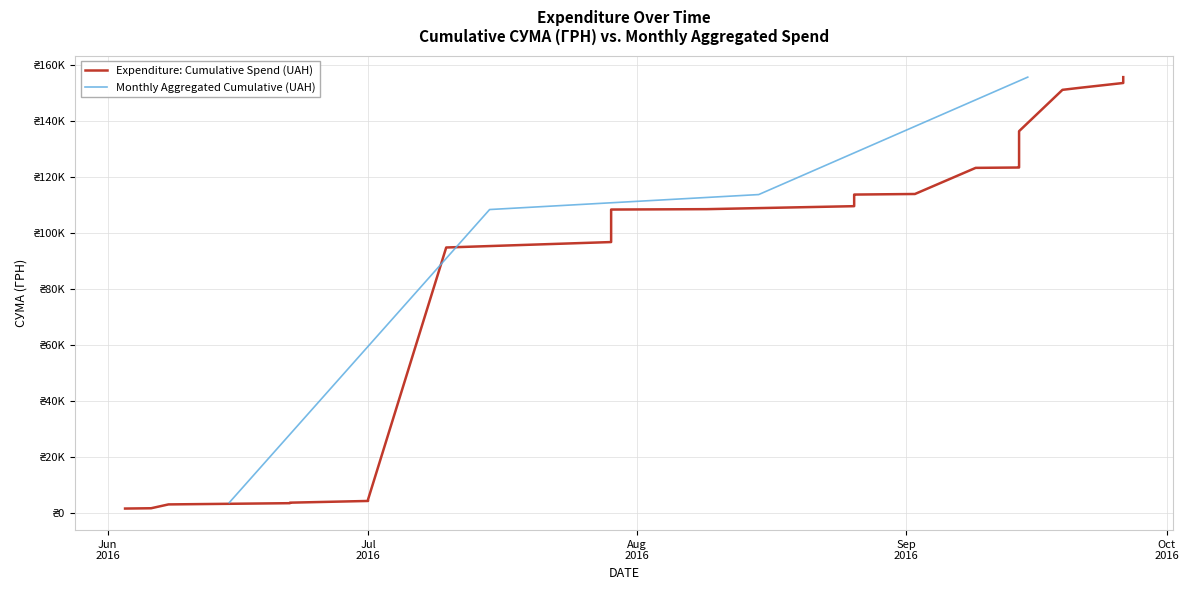

Rank the categories by value from lowest to highest.

8, 16, 5, 13, 10, 18, 38, 4, 7, 12, 15, 28, 24, 27, 36, 21, 34, 33, 6, 14, 35, 32, 2, 22, 25, 37, 23, 26, 39, 0, 9, 17, 29, 1, 11, 19, 20, 30, 3, 31